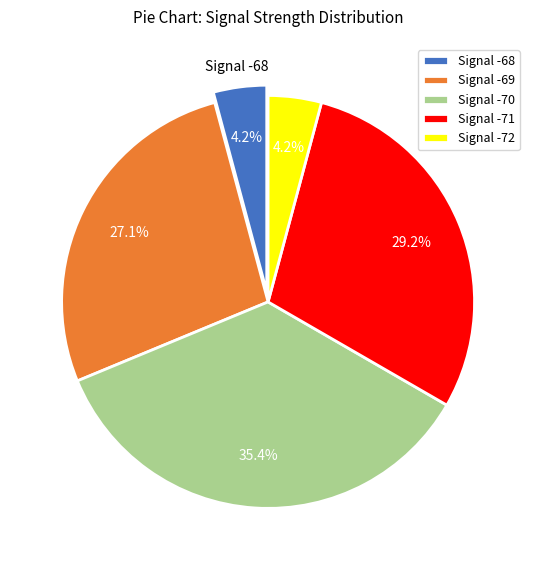

Does any single category account for the majority?

No